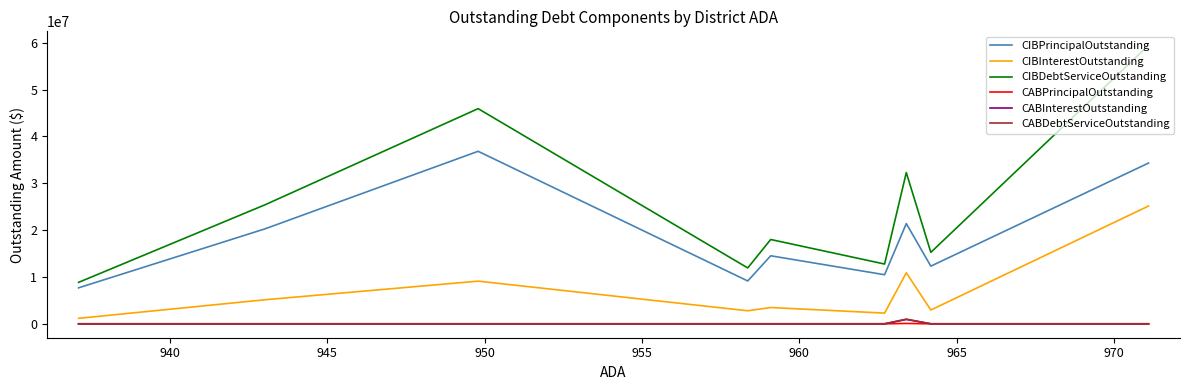

How many data points in CIBDebtServiceOutstanding are less than 18001322?

4